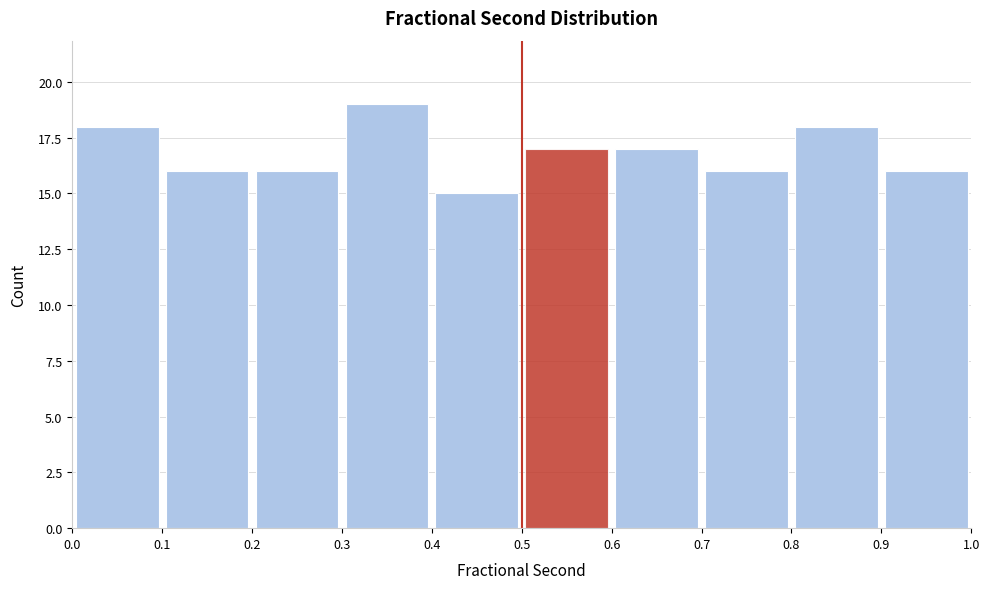

Which range on the x-axis has the tallest bar?

0.3 to 0.4